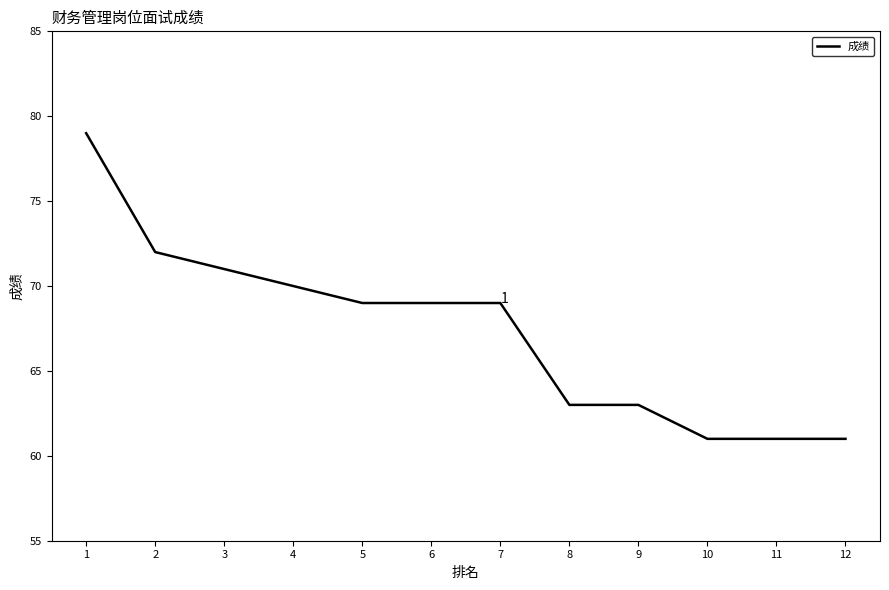

Is it true that the value at 12 is 61?

True